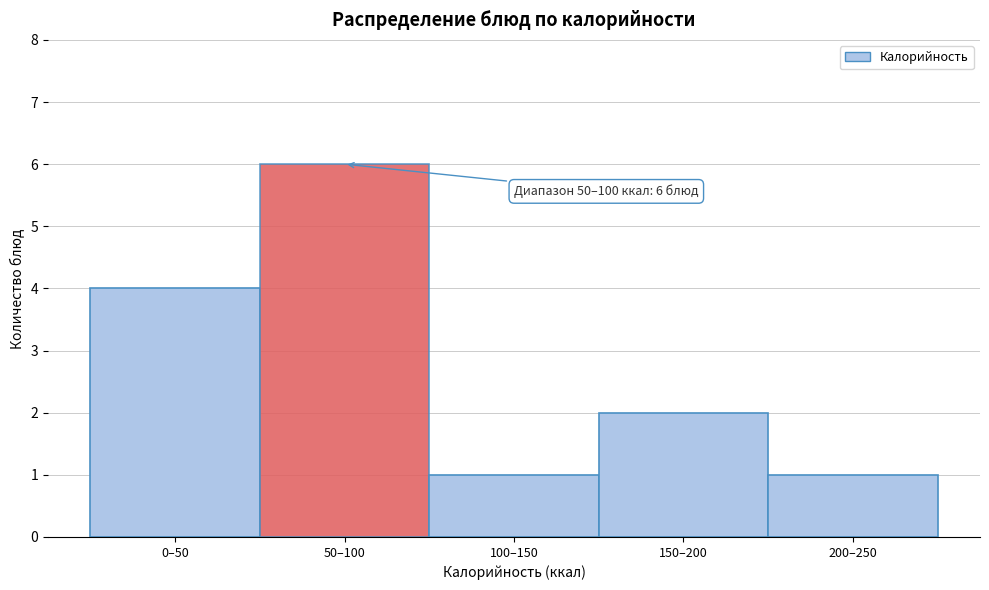

Reading left to right, extract all data points from this chart.

0–50=4	50–100=6	100–150=1	150–200=2	200–250=1